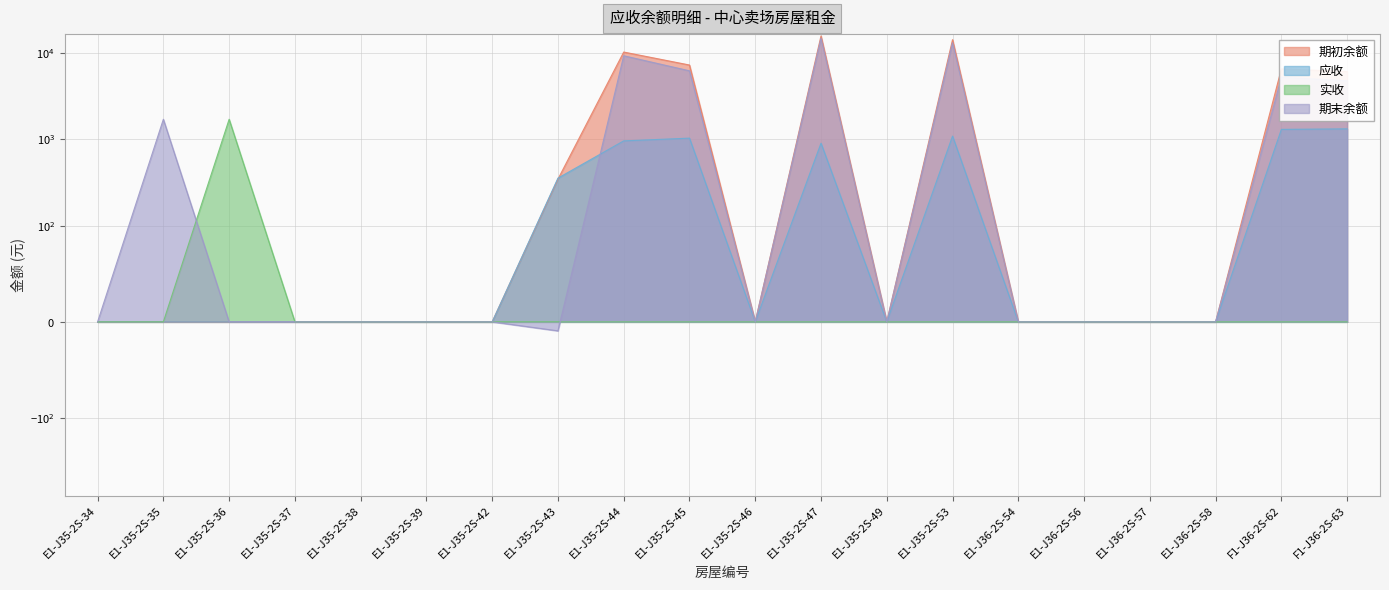

At which category does 期初余额 reach its first local valley?

E1-J35-2S-46